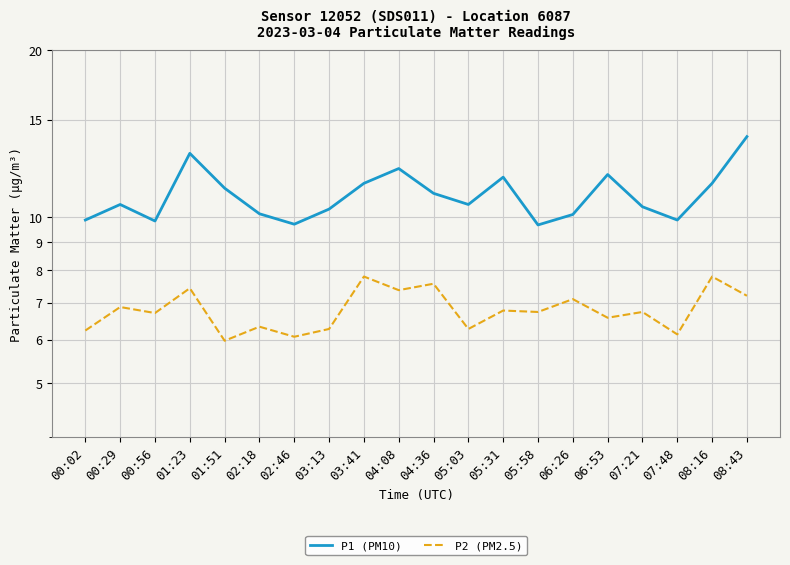

Reading right to left, what are all the values shown in this chart?

P1 (PM10): 14.0	11.5	9.9	10.4	11.9	10.1	9.7	11.8	10.5	11.0	12.2	11.5	10.3	9.7	10.1	11.3	13.0	9.8	10.5	9.9
P2 (PM2.5): 7.2	7.8	6.1	6.7	6.6	7.1	6.7	6.8	6.3	7.6	7.4	7.8	6.3	6.1	6.3	6.0	7.4	6.7	6.9	6.2